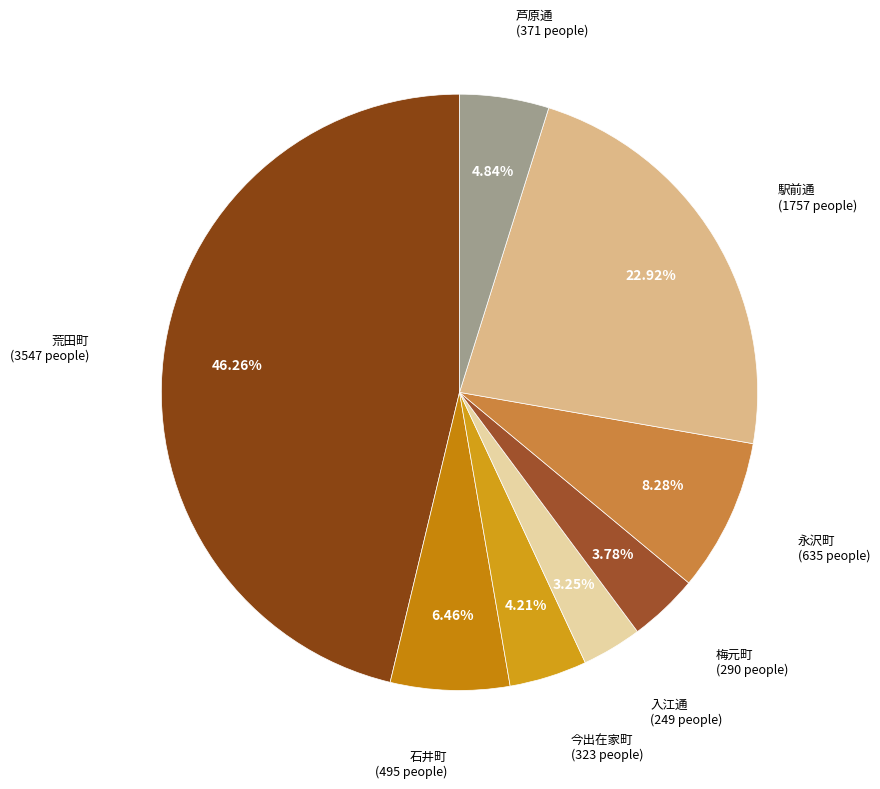

How many slices are in this pie chart?

8